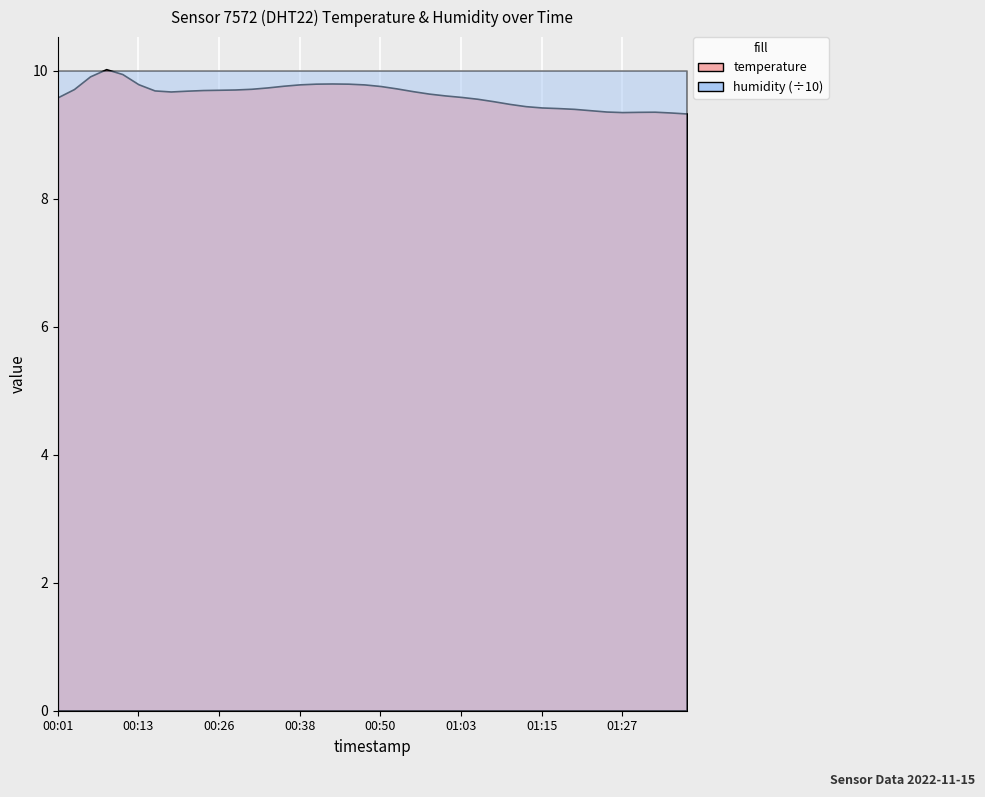

How many lines are shown in the chart?

2